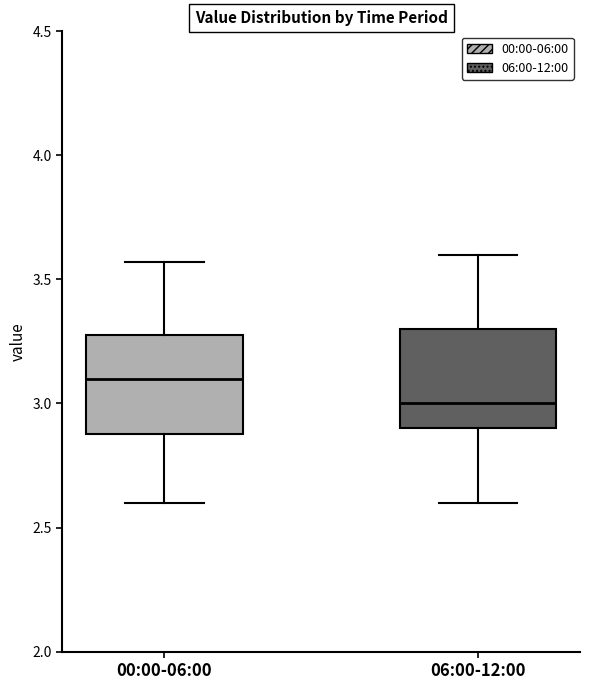

Where does the upper whisker of the box for 06:00-12:00 end on the y-axis? The values are not printed on the chart, so give them approximately, as read against the axis.

3.60